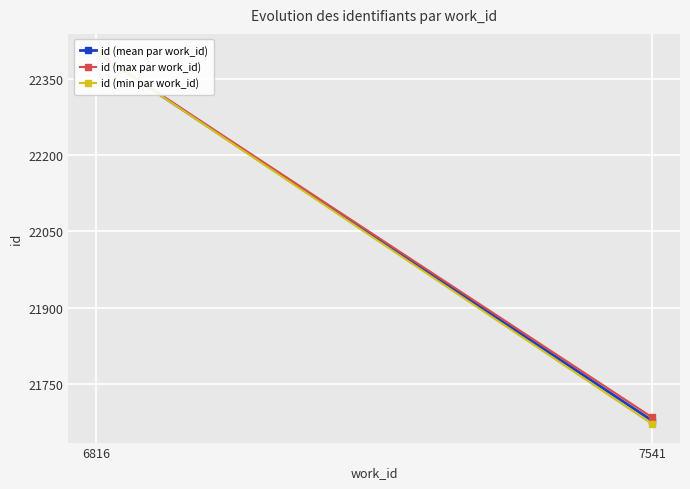

Reading left to right, list all the values displayed in this chart.

id (mean par work_id): 22402.0	21677.5
id (max par work_id): 22402.0	21684.0
id (min par work_id): 22402.0	21671.0